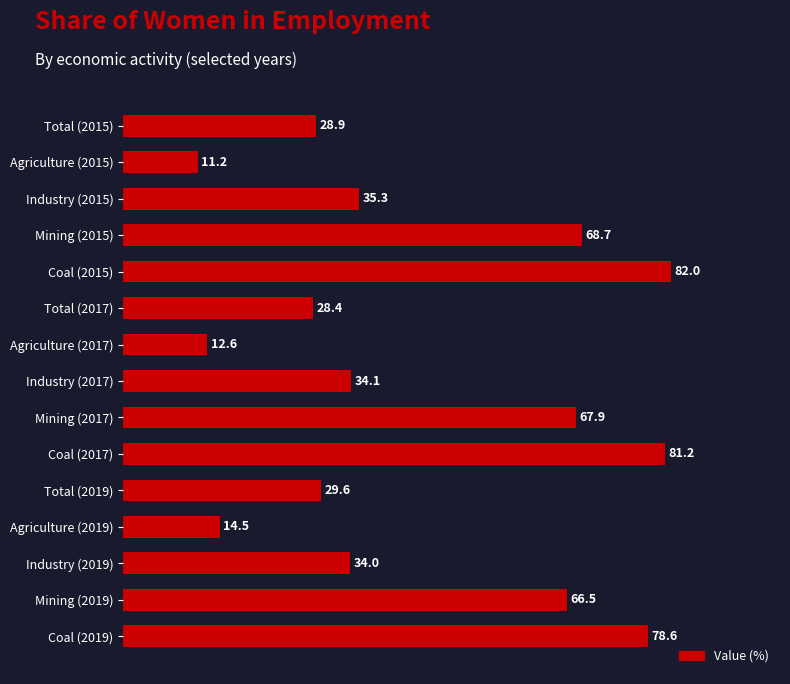

What is the greatest value displayed?

82.0